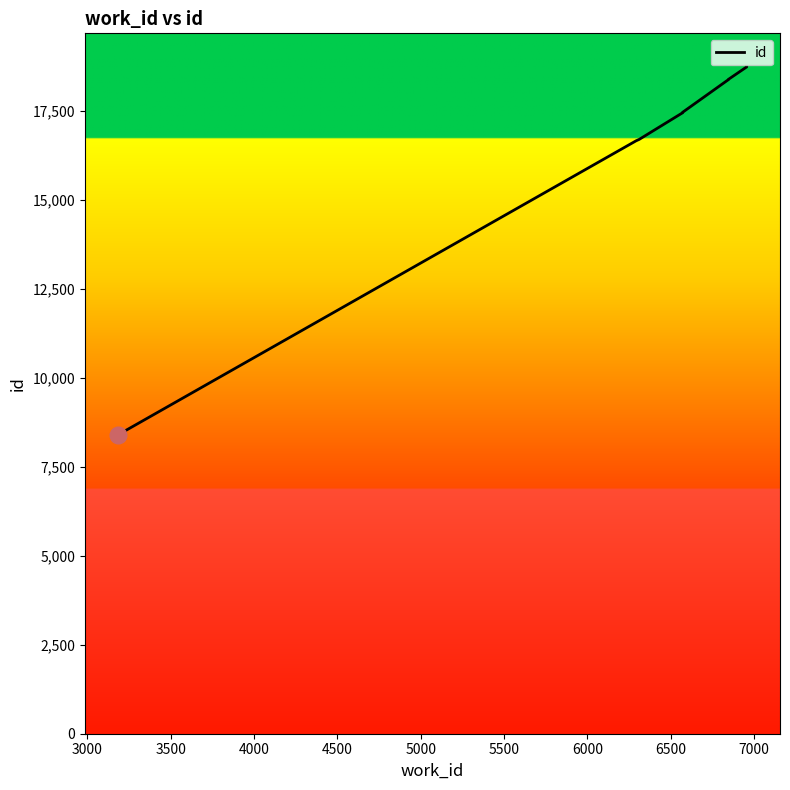

What is the sum of all values?

150971